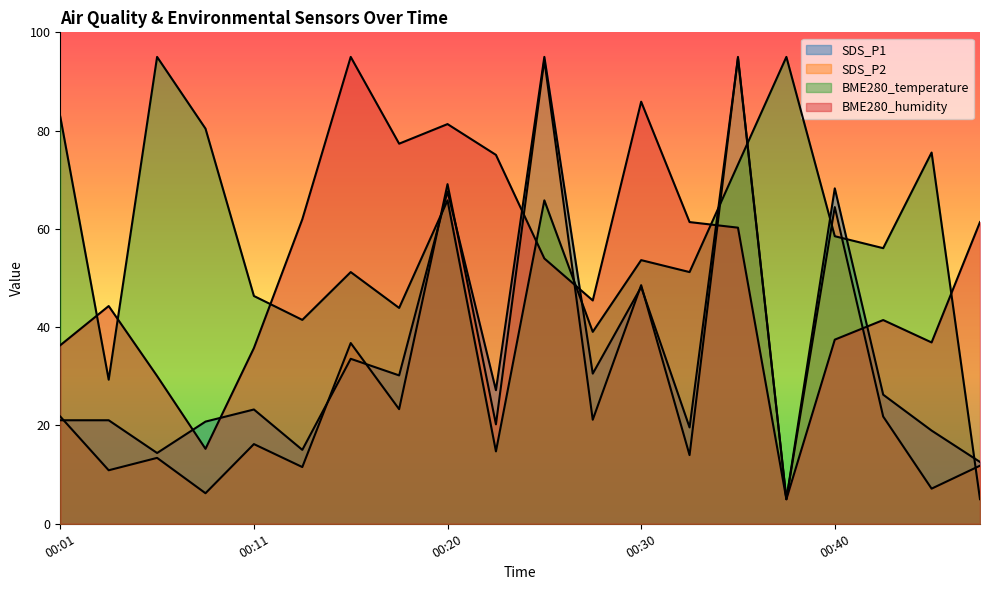

What is the greatest value displayed?

95.0